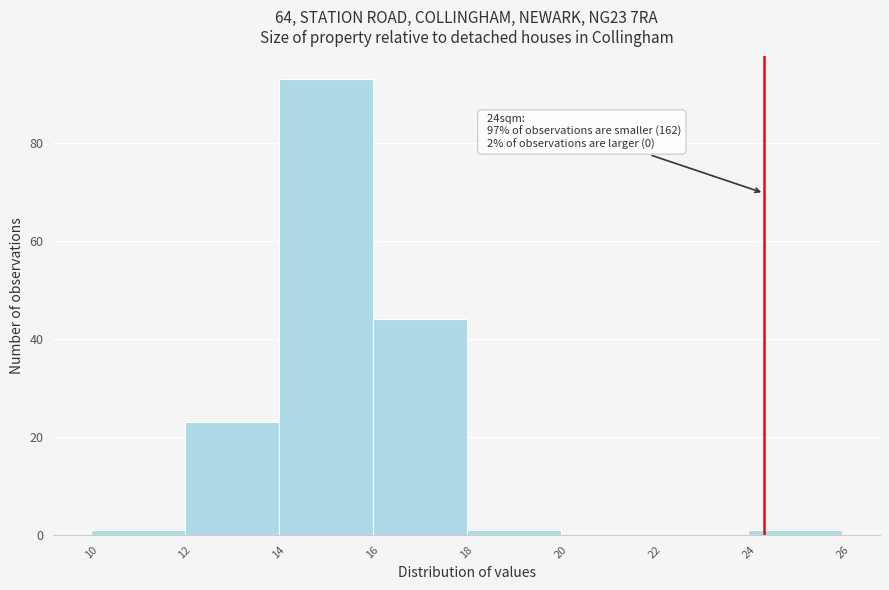

Which range on the x-axis has the tallest bar?

14 to 16